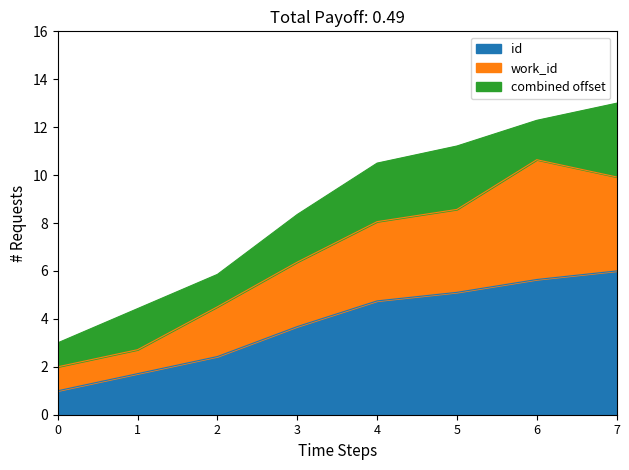

How many data points in id are above 4?

4